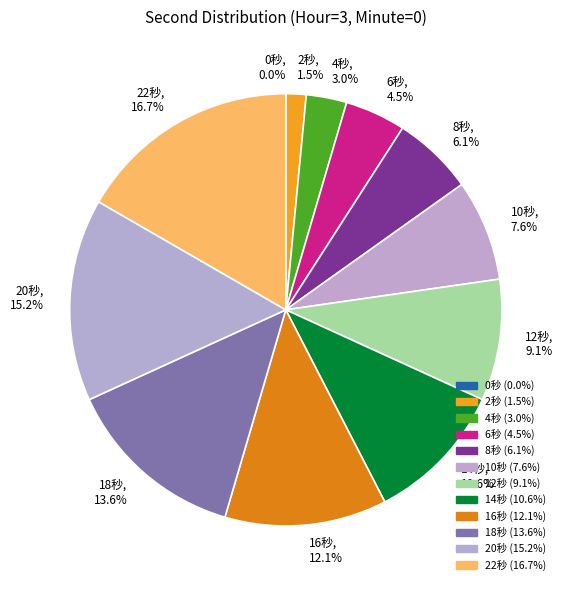

How many slices are in this pie chart?

12